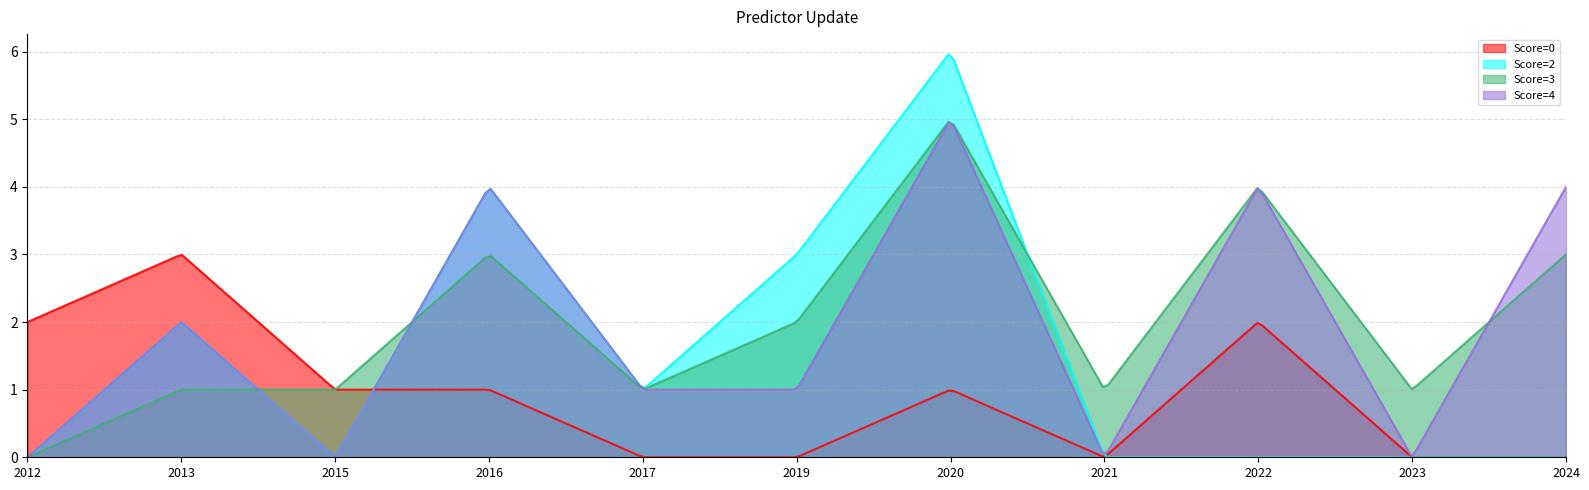

True or false: Score=3 and Score=0 cross at least once.

True